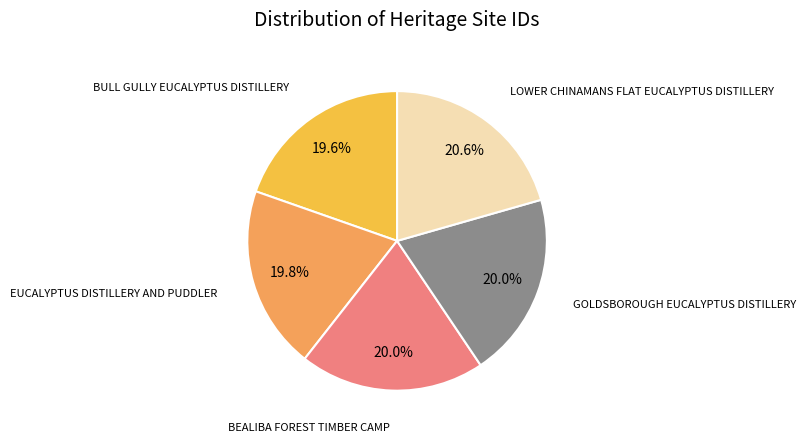

Is there a majority slice in this chart?

No